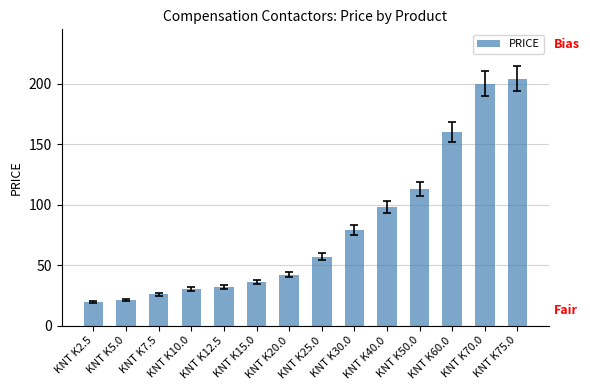

Reading right to left, list all the values displayed in this chart.

204.0	200.0	160.0	113.0	98.0	79.0	57.0	42.0	36.0	32.0	30.0	26.0	21.0	19.5